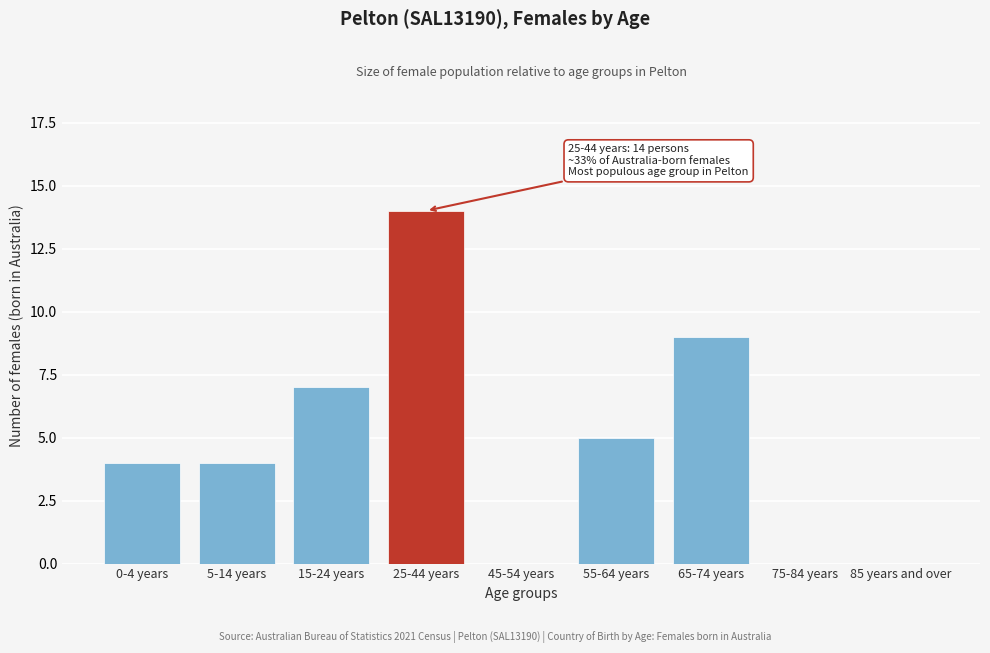

Reading left to right, transcribe all the data shown in this chart.

0-4 years=4	5-14 years=4	15-24 years=7	25-44 years=14	45-54 years=0	55-64 years=5	65-74 years=9	75-84 years=0	85 years and over=0